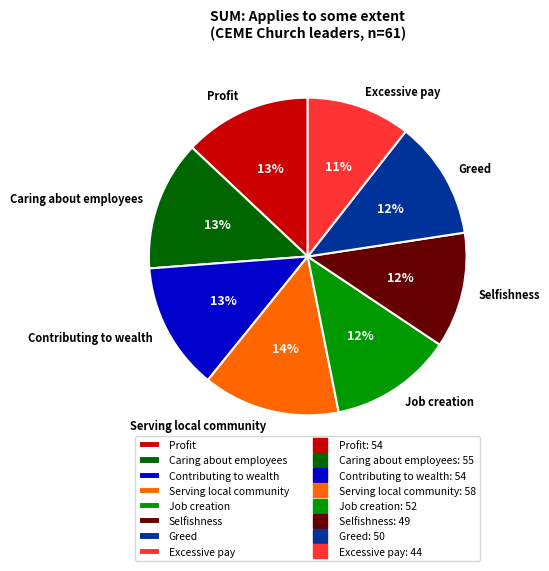

Between Profit and Serving local community, which is larger?

Serving local community